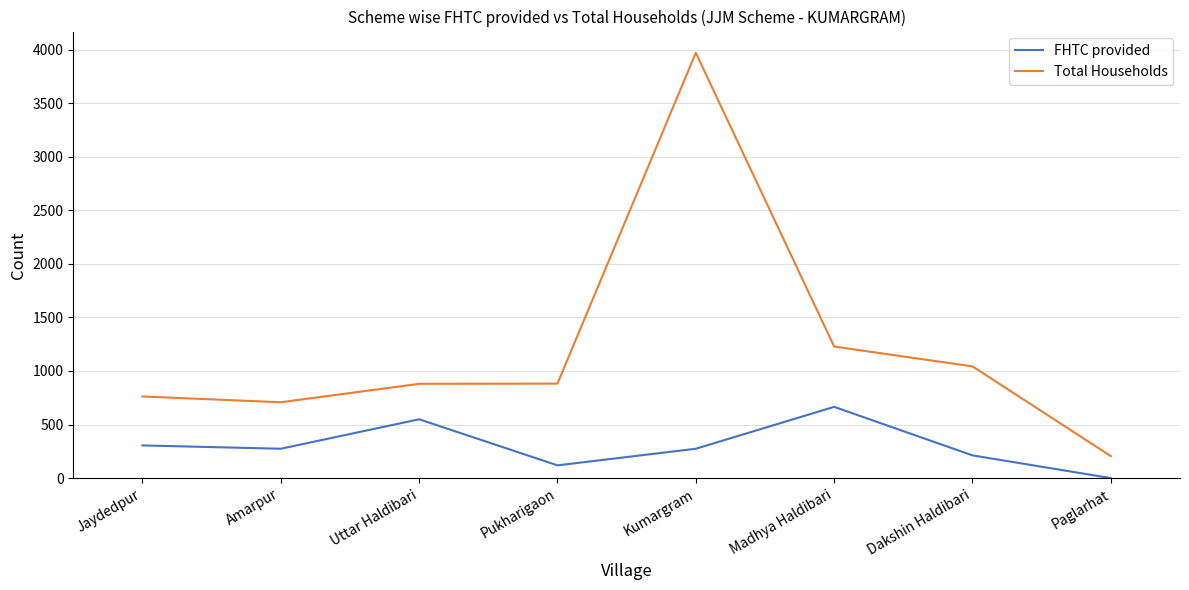

The value of FHTC provided at Amarpur is 274. True or false?

True